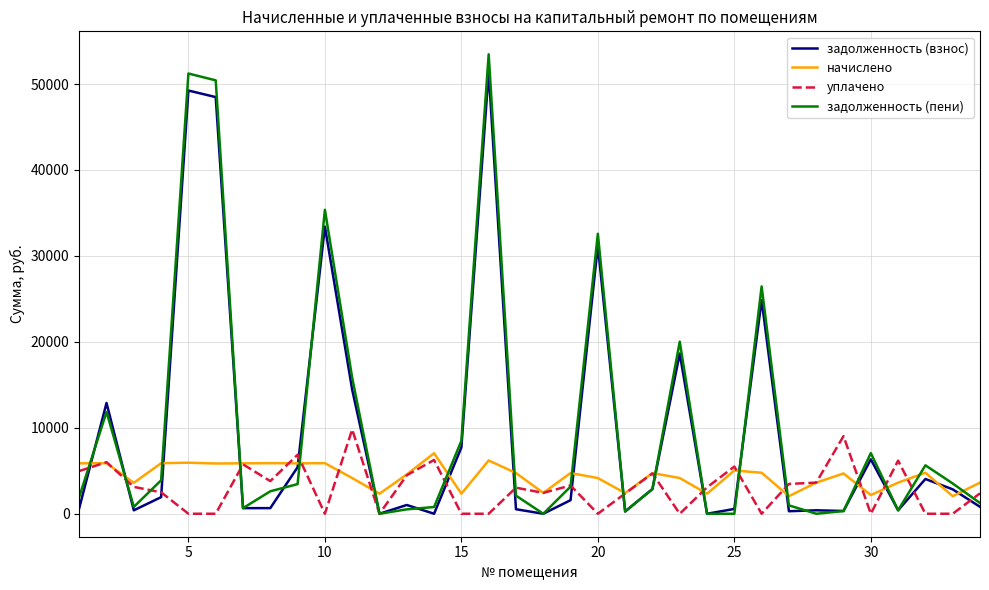

Rank the series by their maximum value, from highest to lowest.

задолженность (пени), задолженность (взнос), уплачено, начислено